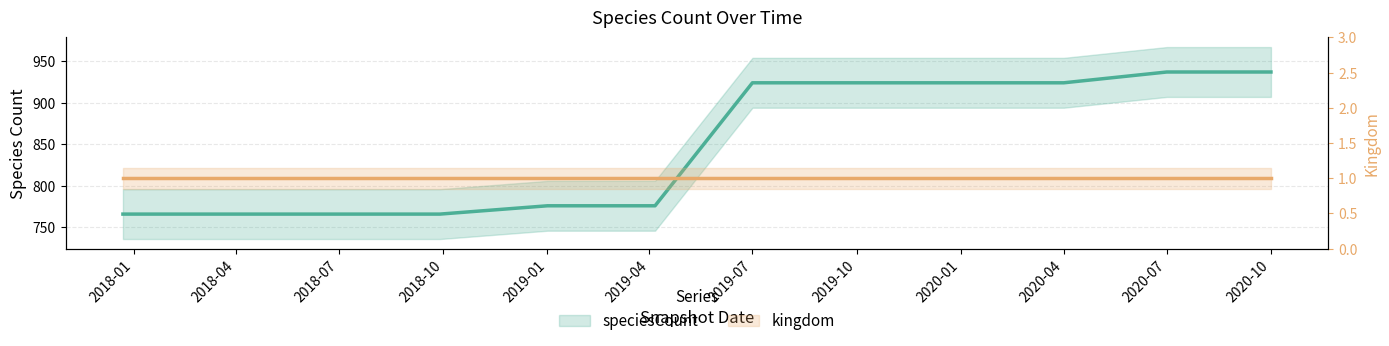

True or false: there are more than 0 points higher than both neighbors.

False